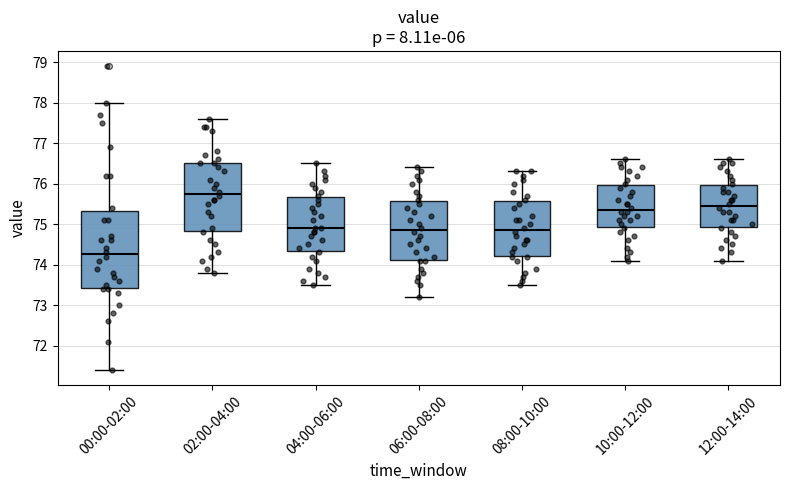

Reading left to right, read every box against the y-axis: the position of its median line, the range the box covers, and the ends of its whiskers. The values are not printed on the chart, so give them approximately, as read against the axis.

00:00-02:00: median 74.3, box 73.4 to 75.3, whiskers 71.4 to 78.0
02:00-04:00: median 75.8, box 74.8 to 76.5, whiskers 73.8 to 77.6
04:00-06:00: median 74.9, box 74.3 to 75.7, whiskers 73.5 to 76.5
06:00-08:00: median 74.9, box 74.1 to 75.6, whiskers 73.2 to 76.4
08:00-10:00: median 74.9, box 74.2 to 75.6, whiskers 73.5 to 76.3
10:00-12:00: median 75.4, box 74.9 to 76.0, whiskers 74.1 to 76.6
12:00-14:00: median 75.5, box 74.9 to 76.0, whiskers 74.1 to 76.6